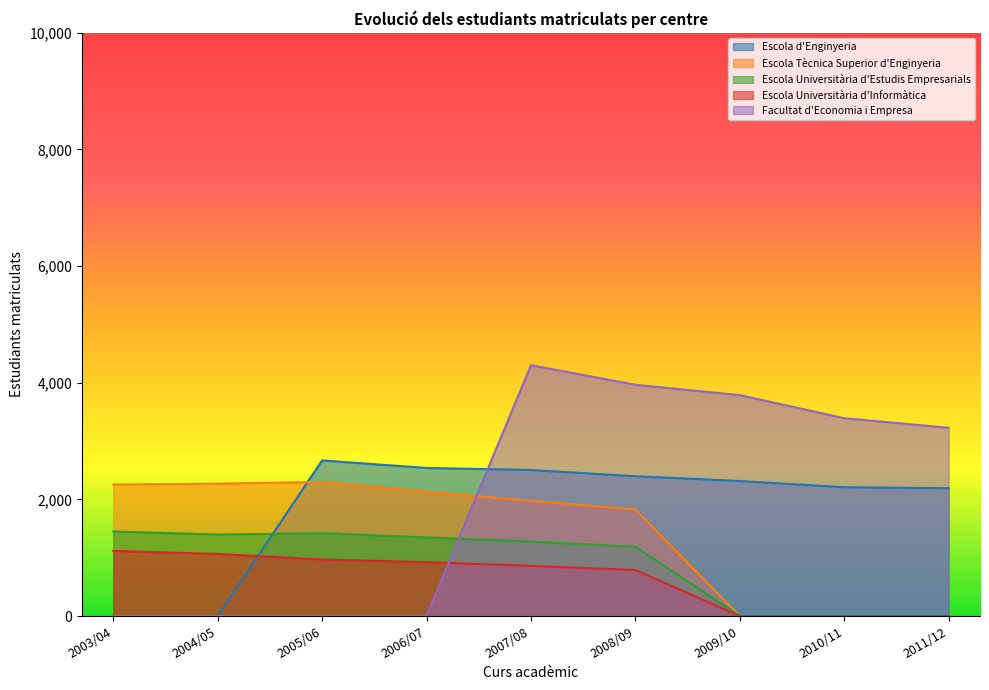

What are all the series names shown in the legend?

Escola d'Enginyeria, Escola Tècnica Superior d'Enginyeria, Escola Universitària d'Estudis Empresarials, Escola Universitària d'Informàtica, Facultat d'Economia i Empresa